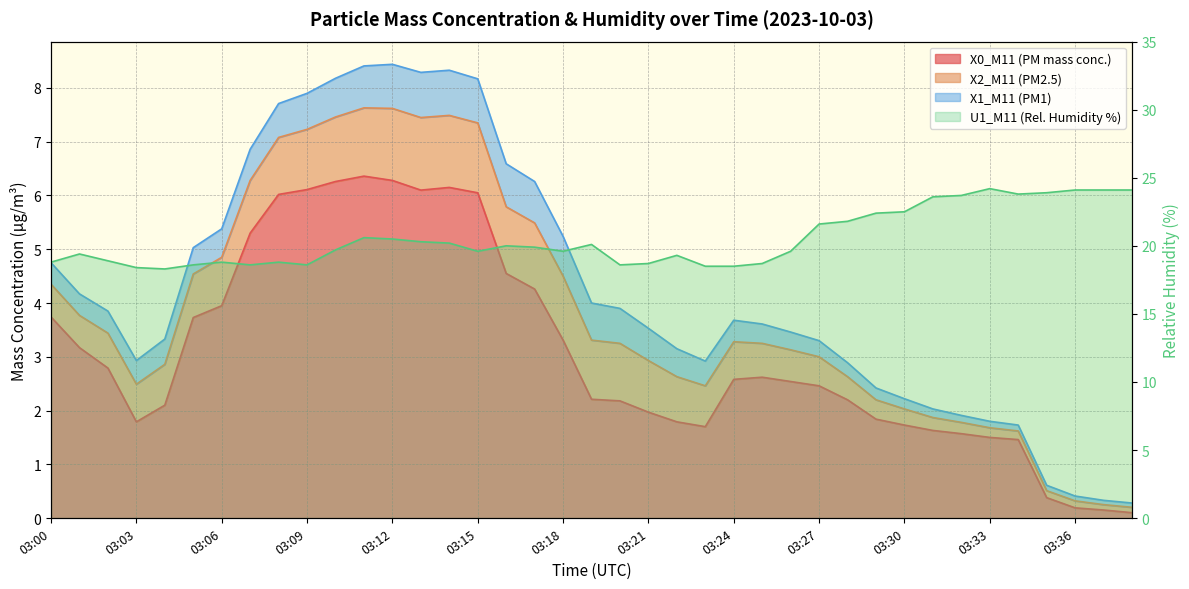

At how many categories does at least one series exceed 9?

39